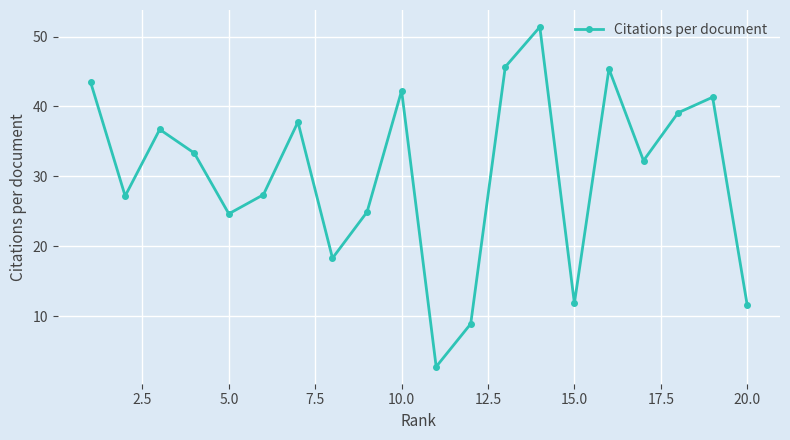

What is the average value?

30.3